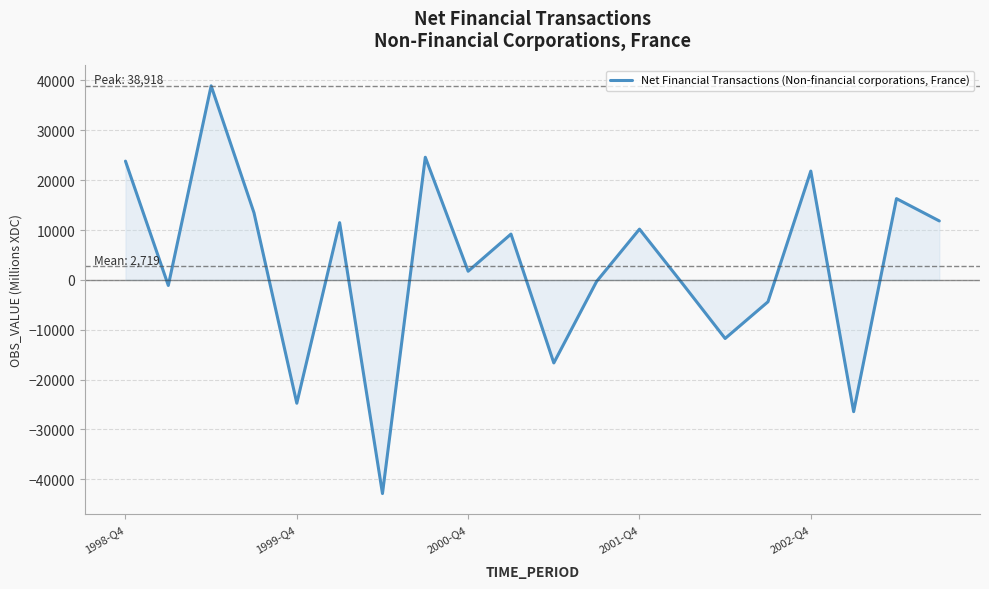

How many values are below 9188?

10